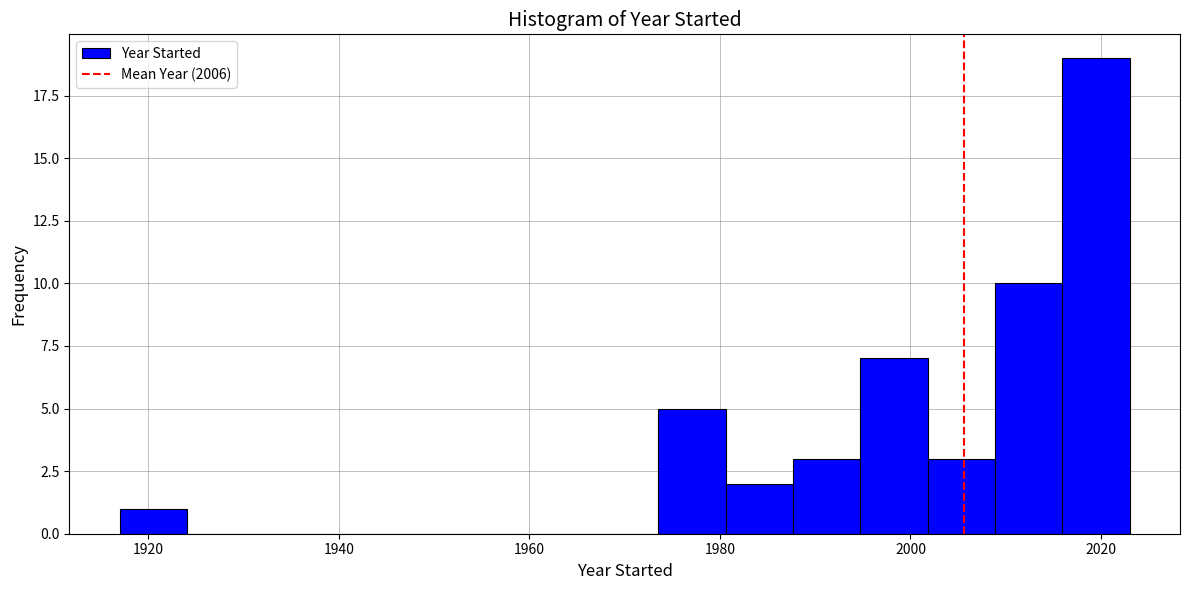

Read against the x-axis, roughly where is the centre of the tallest bar?

2020